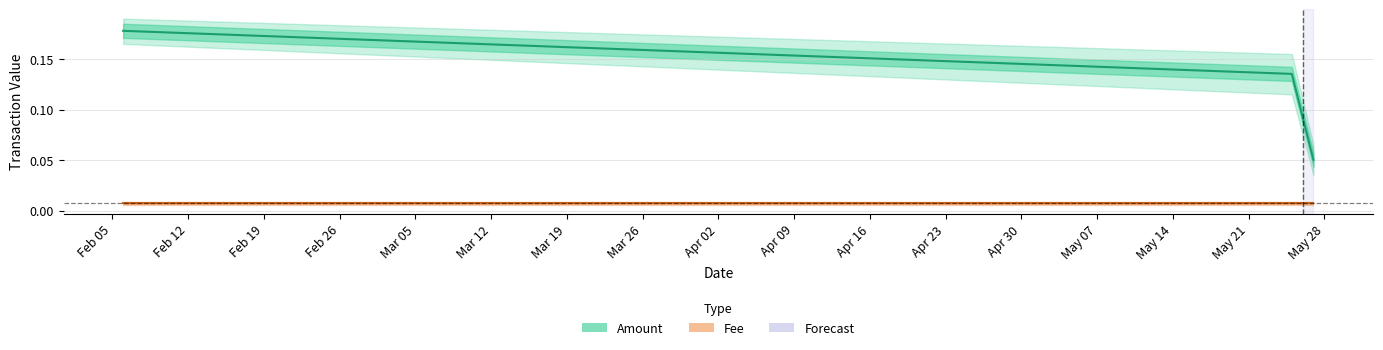

Which series has the largest total across all categories?

Amount